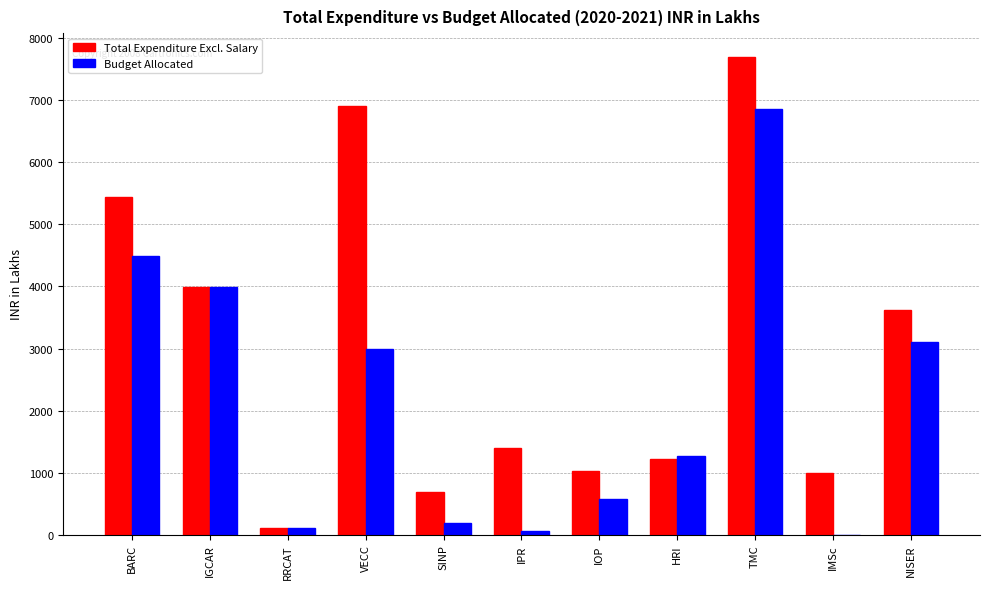

Where is Budget Allocated nearest to the value 3430?

NISER